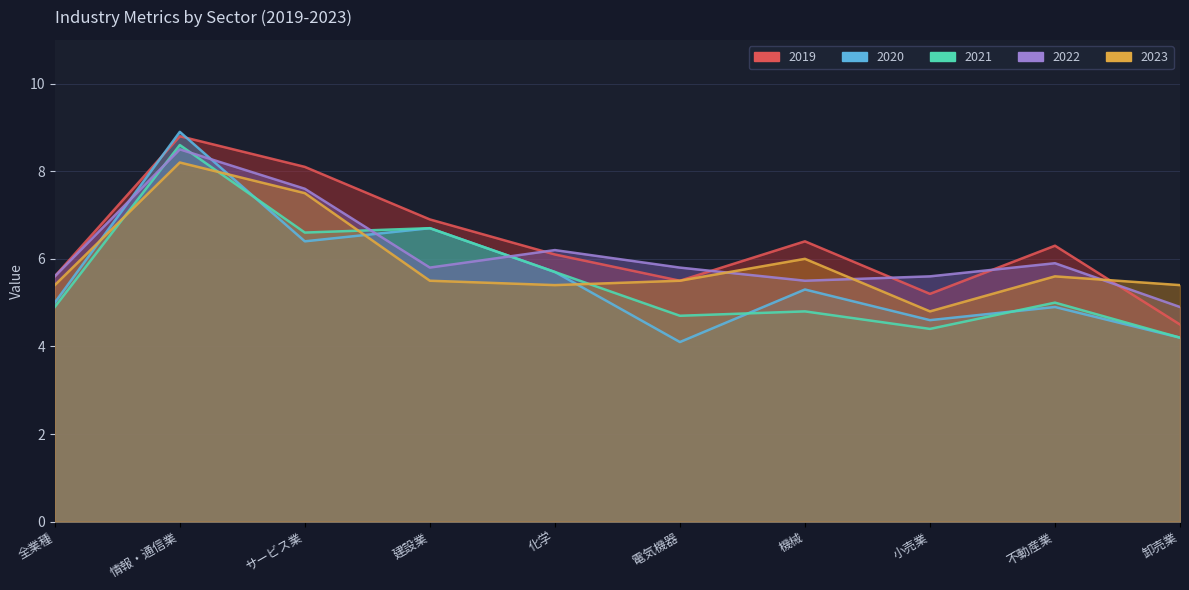

Which category has the lowest value across all series?

電気機器